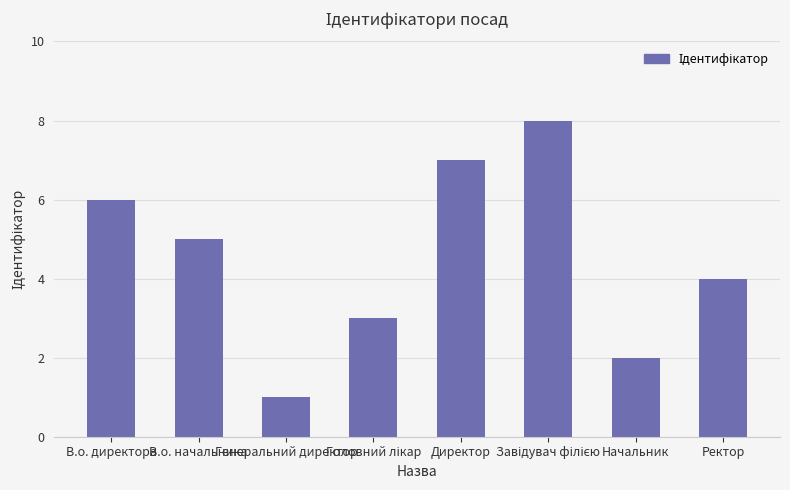

What is the smallest value displayed?

1